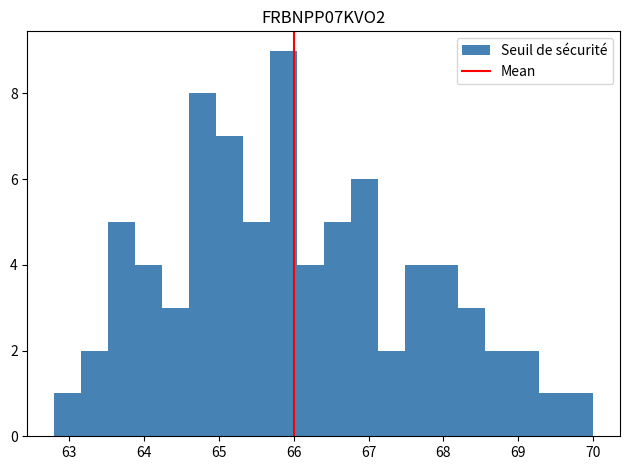

Around what value on the x-axis is the tallest bar? Give the approximate position of its centre, as read against the axis.

65.9